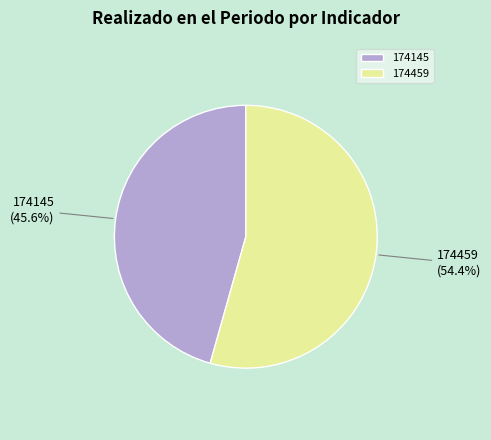

Count the number of slices in the pie.

2